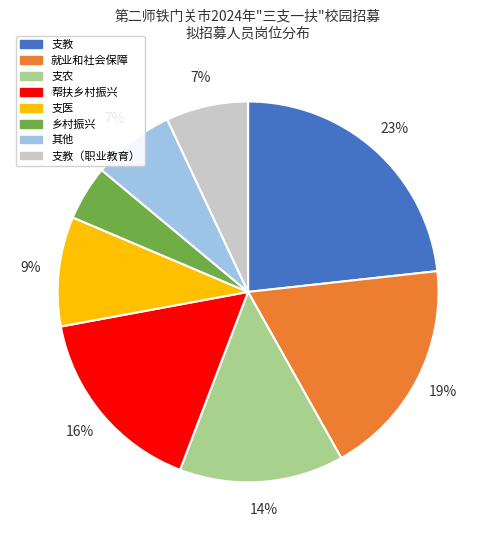

How many segments does this pie chart have?

8